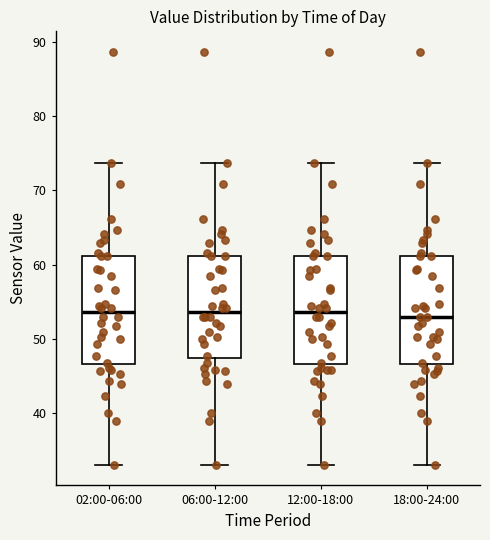

Reading left to right, read every box against the y-axis: the position of its median line, the range the box covers, and the ends of its whiskers. The values are not printed on the chart, so give them approximately, as read against the axis.

02:00-06:00: median 54, box 47 to 61, whiskers 33 to 74
06:00-12:00: median 54, box 47 to 61, whiskers 33 to 74
12:00-18:00: median 54, box 47 to 61, whiskers 33 to 74
18:00-24:00: median 53, box 47 to 61, whiskers 33 to 74